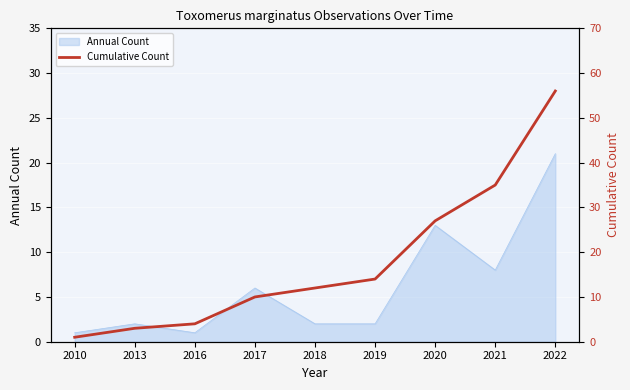

How many values exceed 12?

4